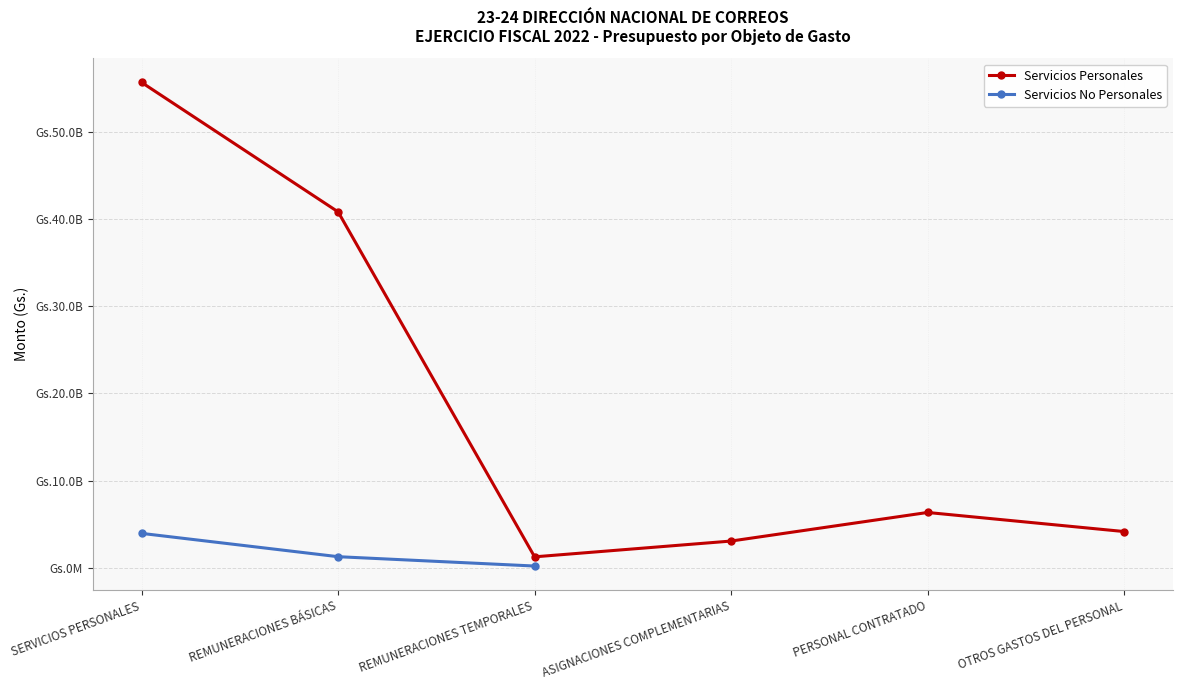

The chart shows a value of 3070000000 at ASIGNACIONES COMPLEMENTARIAS. True or false?

True